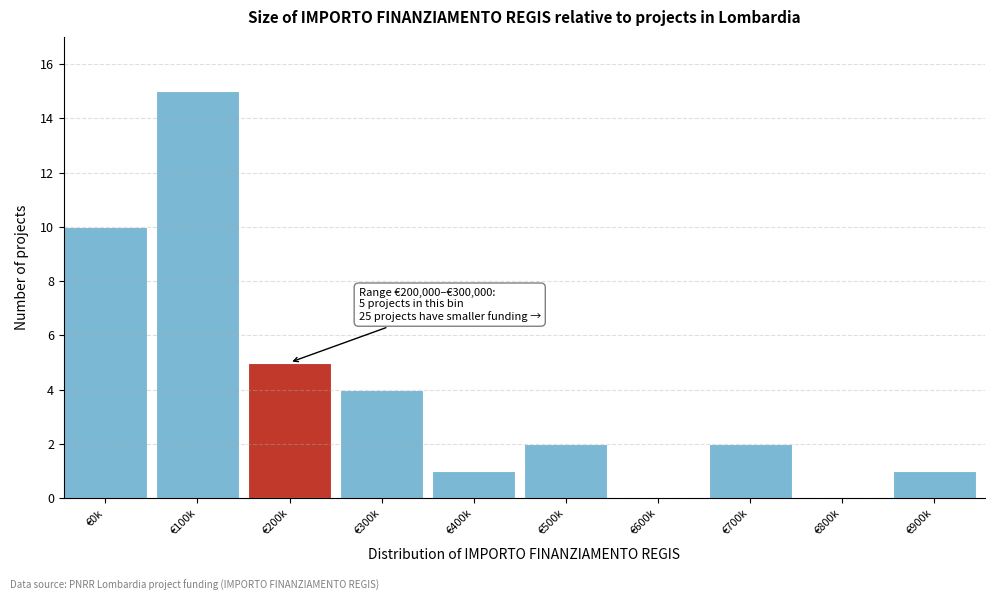

Reading right to left, transcribe all the data shown in this chart.

€900k=1	€800k=0	€700k=2	€600k=0	€500k=2	€400k=1	€300k=4	€200k=5	€100k=15	€0k=10